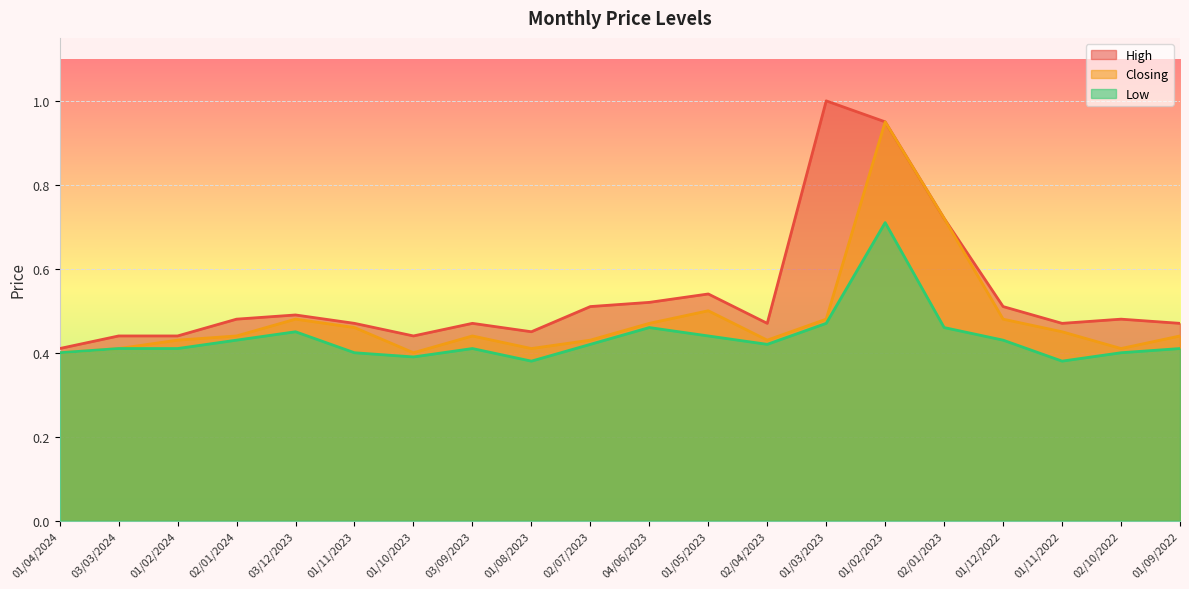

How many Low values are between 0 and 1?

20